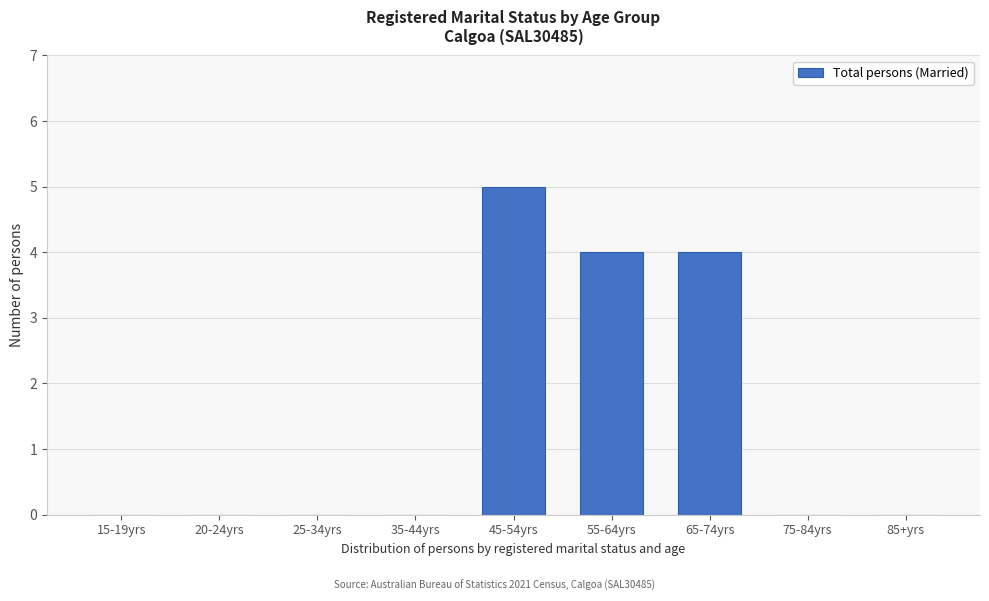

Reading left to right, extract all data points from this chart.

15-19yrs=0	20-24yrs=0	25-34yrs=0	35-44yrs=0	45-54yrs=5	55-64yrs=4	65-74yrs=4	75-84yrs=0	85+yrs=0